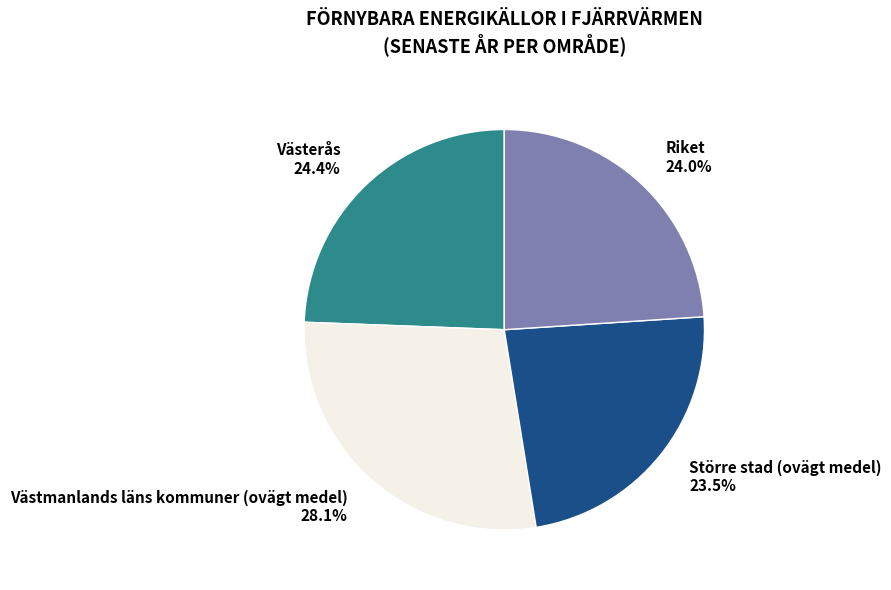

The Riket slice represents 24% of the pie. True or false?

True